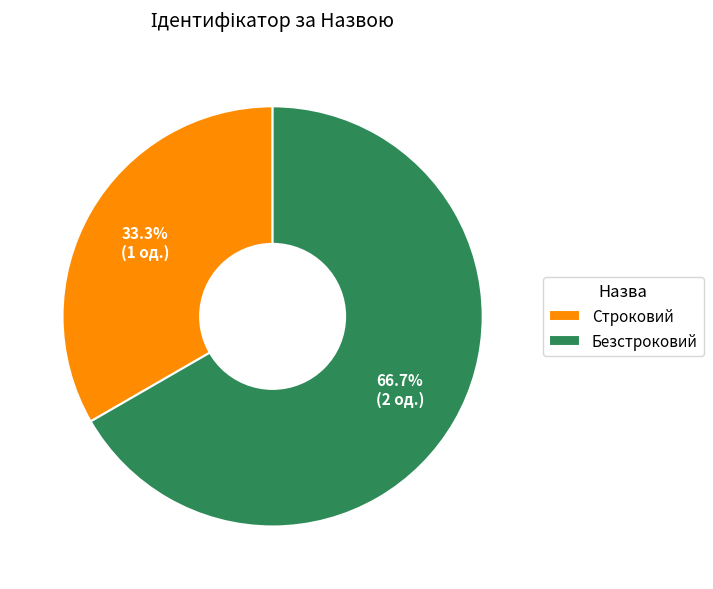

Rank the categories by value from highest to lowest.

Безстроковий, Строковий